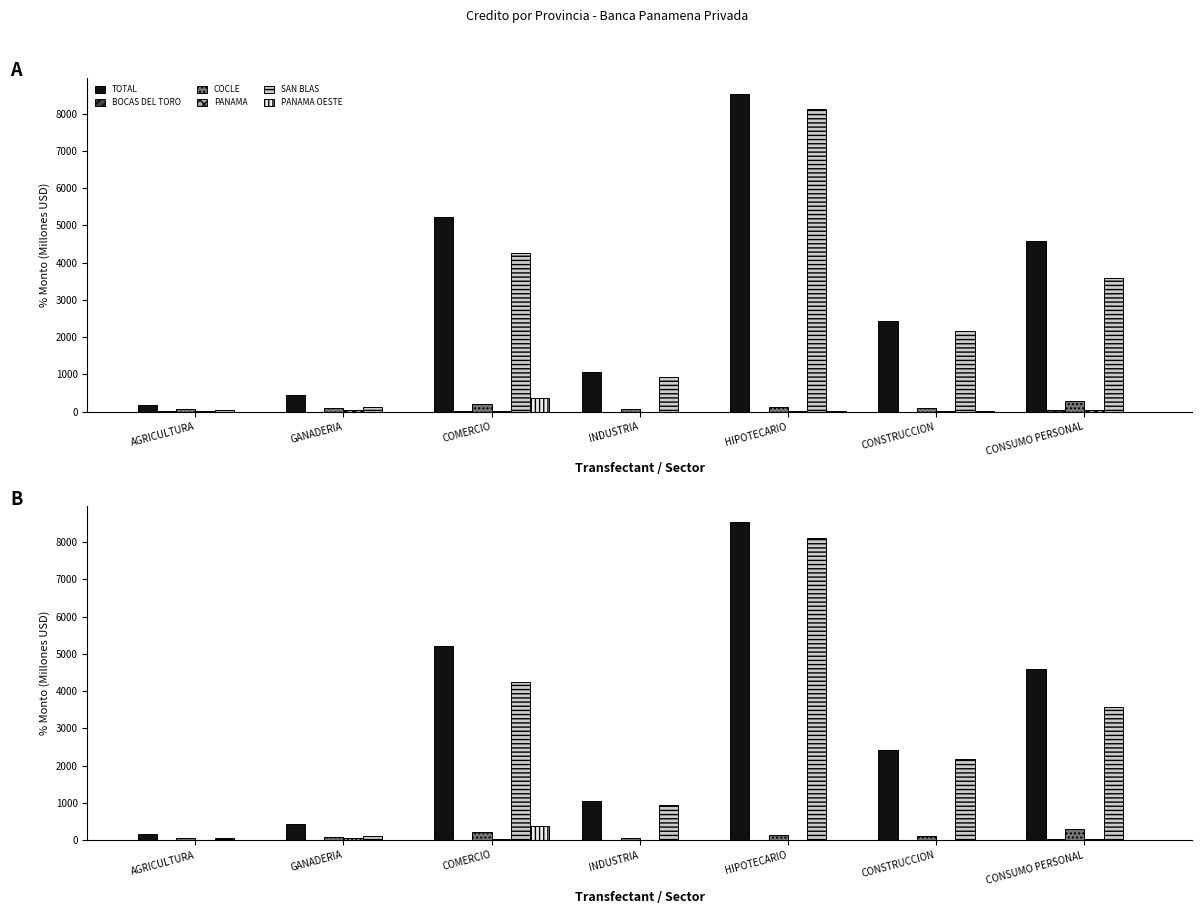

Reading right to left, list all the values displayed in this chart.

TOTAL: CONSUMO PERSONAL=4588.4	CONSTRUCCION=2432.1	HIPOTECARIO=8534.1	INDUSTRIA=1055.1	COMERCIO=5216.2	GANADERIA=437.5	AGRICULTURA=165.9
BOCAS DEL TORO: CONSUMO PERSONAL=40.7	CONSTRUCCION=2.0	HIPOTECARIO=2.6	INDUSTRIA=0.0	COMERCIO=14.0	GANADERIA=1.2	AGRICULTURA=5.4
COCLE: CONSUMO PERSONAL=285.1	CONSTRUCCION=109.8	HIPOTECARIO=136.6	INDUSTRIA=59.8	COMERCIO=210.7	GANADERIA=93.1	AGRICULTURA=57.4
PANAMA: CONSUMO PERSONAL=37.8	CONSTRUCCION=7.9	HIPOTECARIO=11.2	INDUSTRIA=1.2	COMERCIO=16.6	GANADERIA=52.7	AGRICULTURA=11.4
SAN BLAS: CONSUMO PERSONAL=3573.8	CONSTRUCCION=2164.7	HIPOTECARIO=8118.0	INDUSTRIA=937.4	COMERCIO=4254.3	GANADERIA=110.8	AGRICULTURA=50.2
PANAMA OESTE: CONSUMO PERSONAL=0.1	CONSTRUCCION=8.2	HIPOTECARIO=9.2	INDUSTRIA=2.3	COMERCIO=371.9	GANADERIA=0.0	AGRICULTURA=0.0